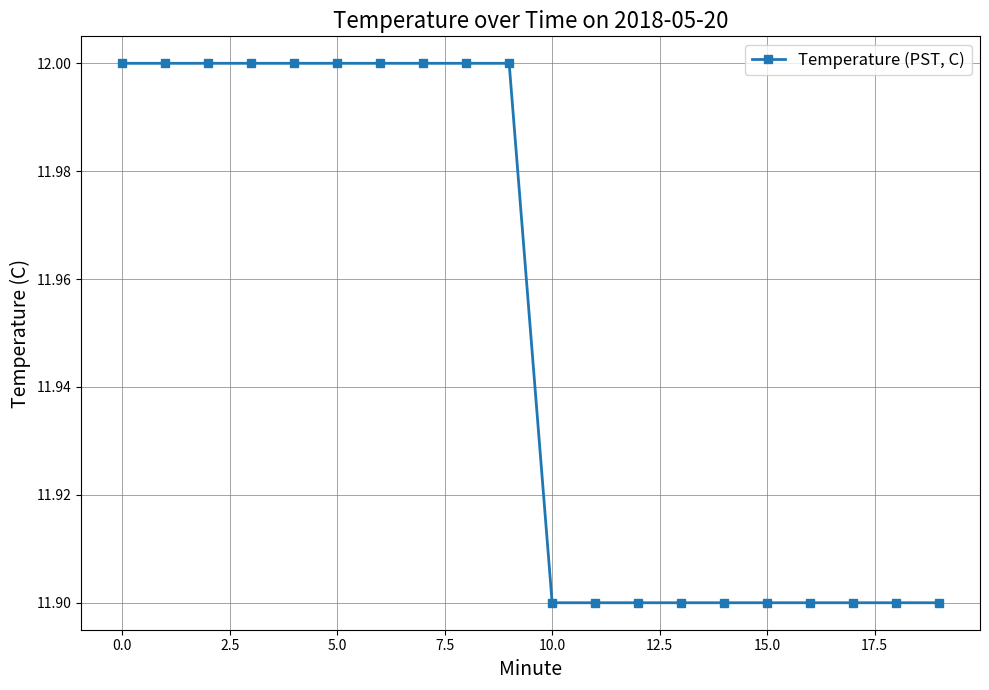

What is the value of the 15th point from the left?

11.9